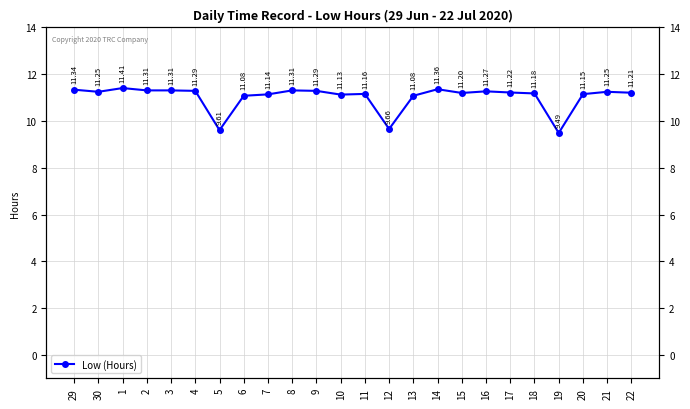

What is the difference between the maximum and minimum values?

1.9